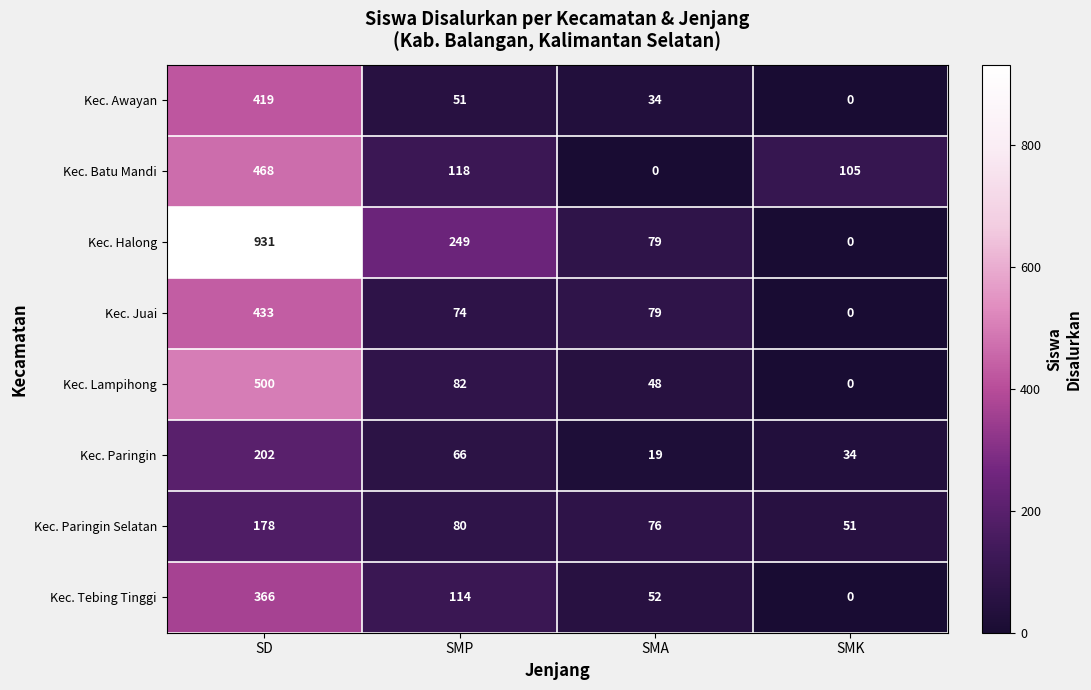

Is the value of Kec. Batu Mandi at SD greater than the value of Kec. Halong at SMA?

Yes